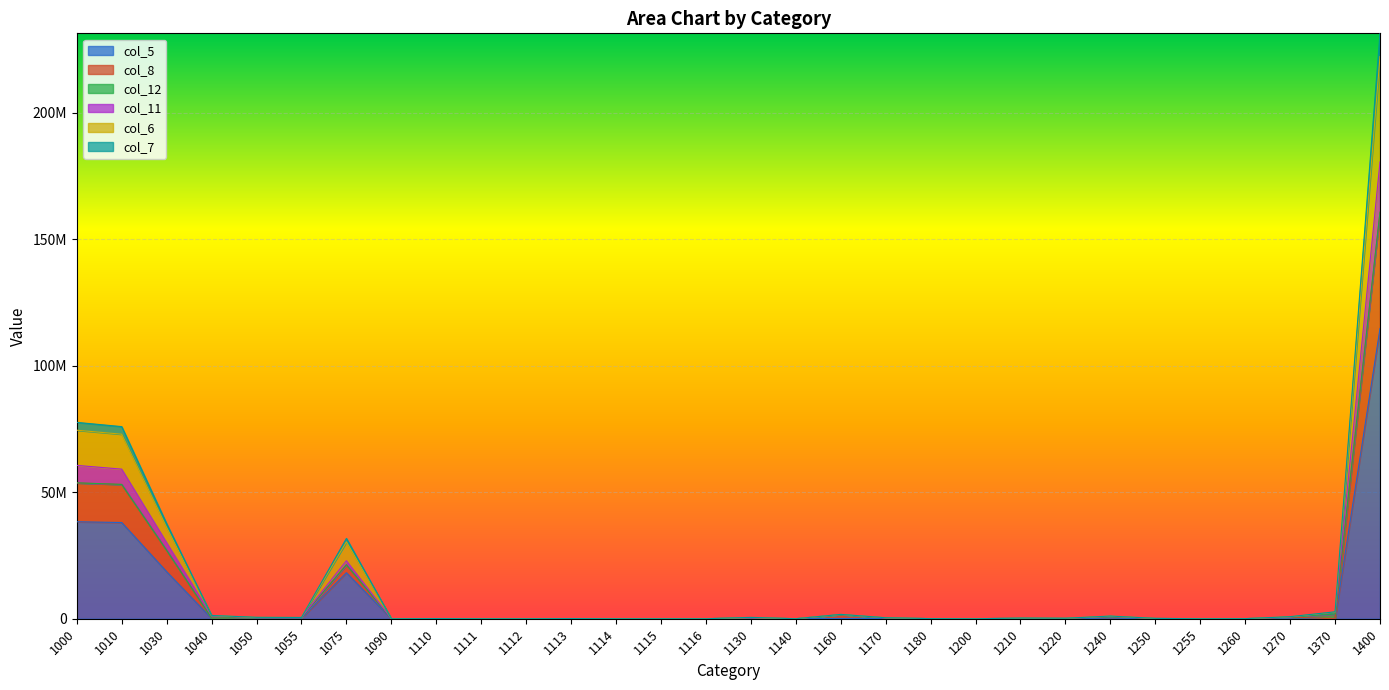

The value of col_8 at 1115 is 11. True or false?

False